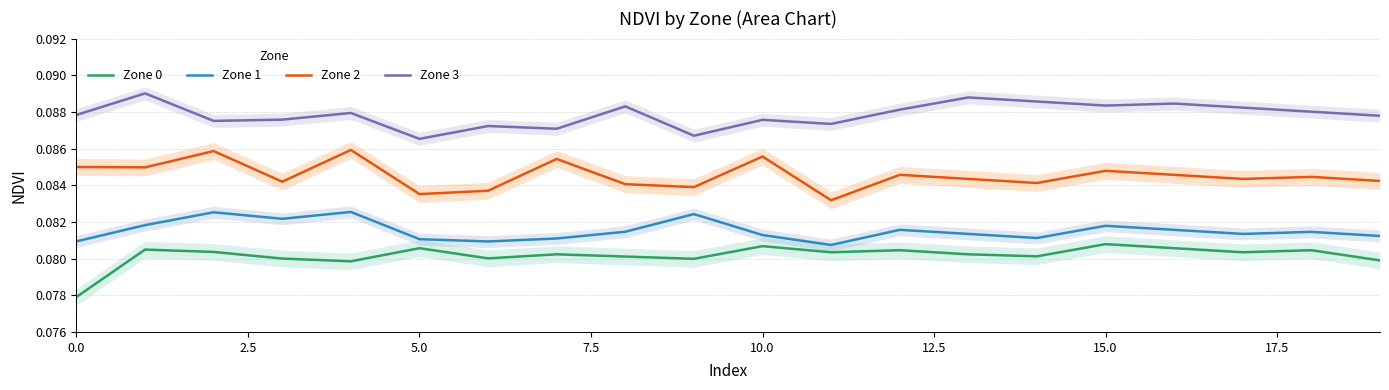

True or false: Zone 1 and Zone 0 intersect in this chart.

False